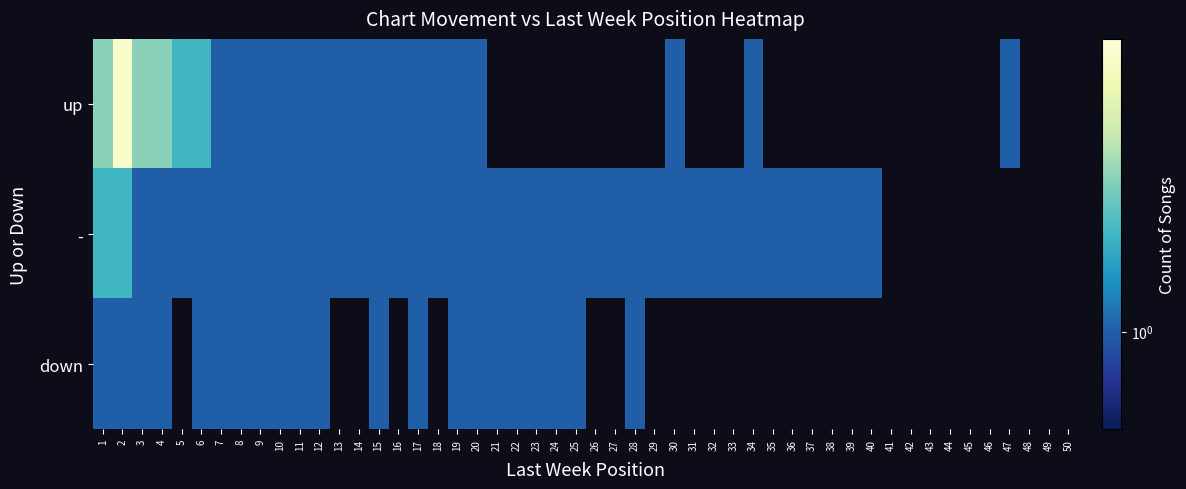

The - series shows 1 at 13. True or false?

True